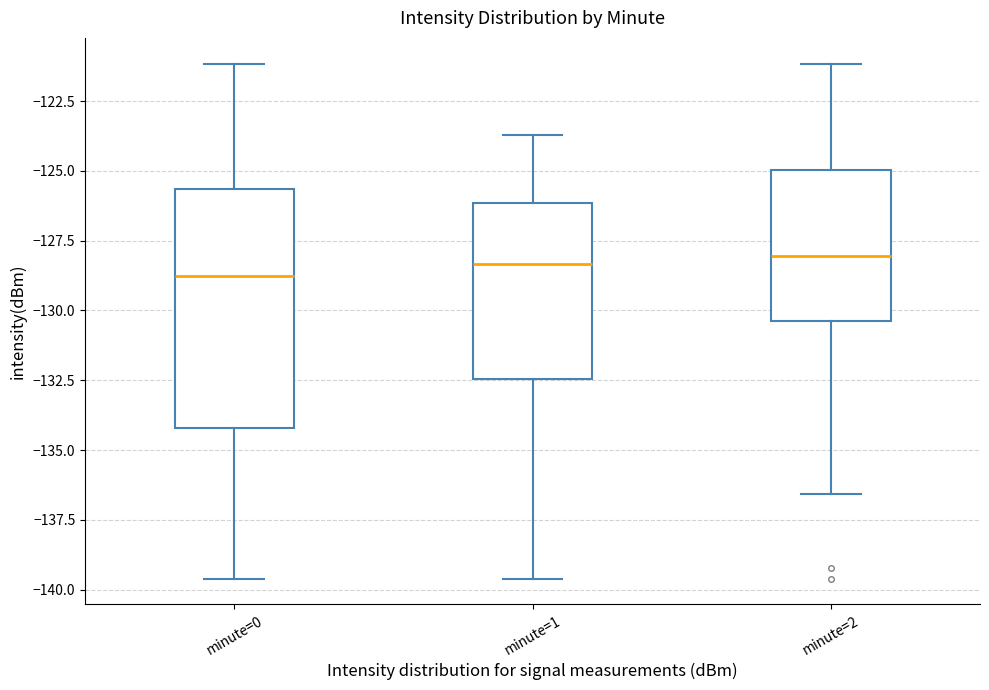

Which box is the tallest, from its lower edge to its upper edge?

minute=0